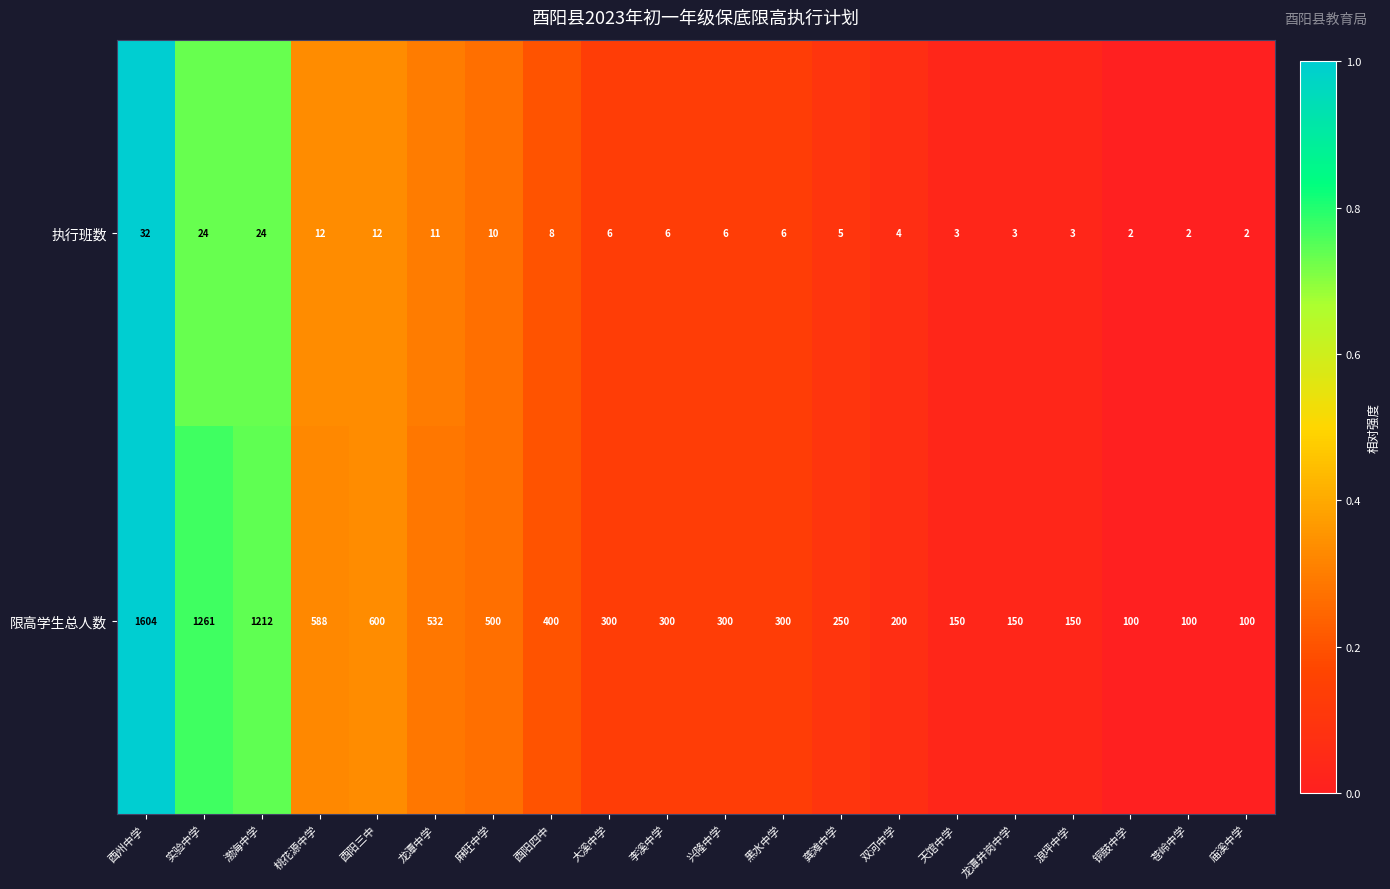

List the series in order of their peak value, lowest first.

执行班数, 限高学生总人数